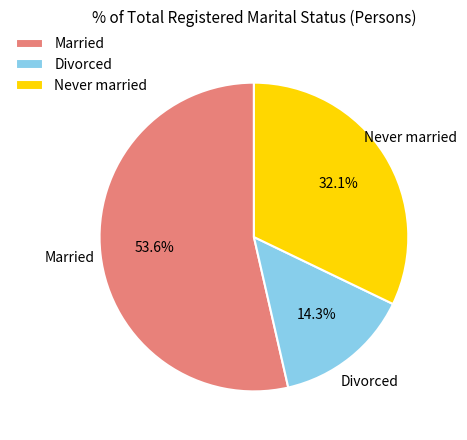

What is the ratio of the value at Married to the value at Never married?

1.7